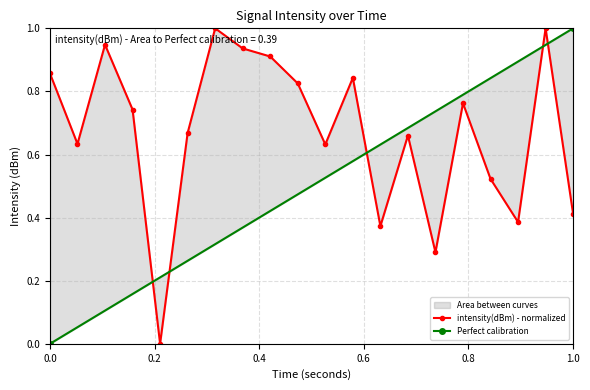

What is the average value?

0.7